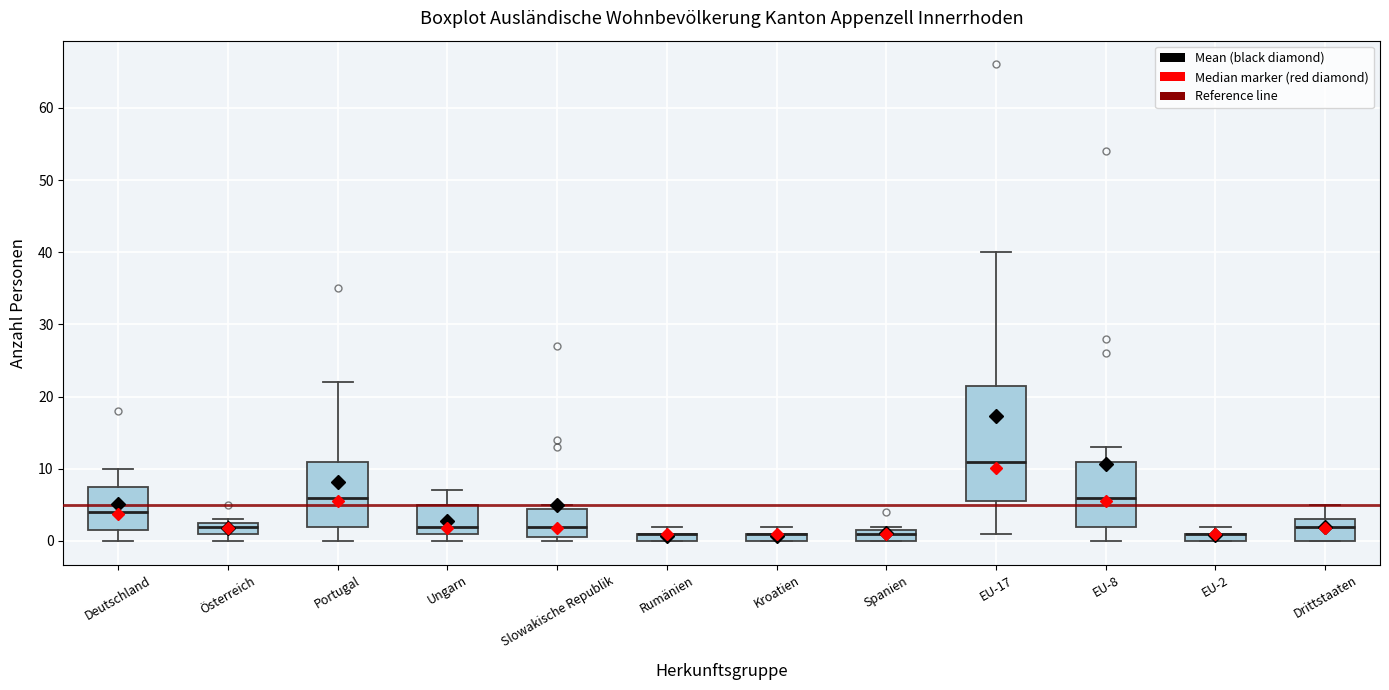

Comparing the boxes themselves (not the whiskers), which one is the tallest?

EU-17